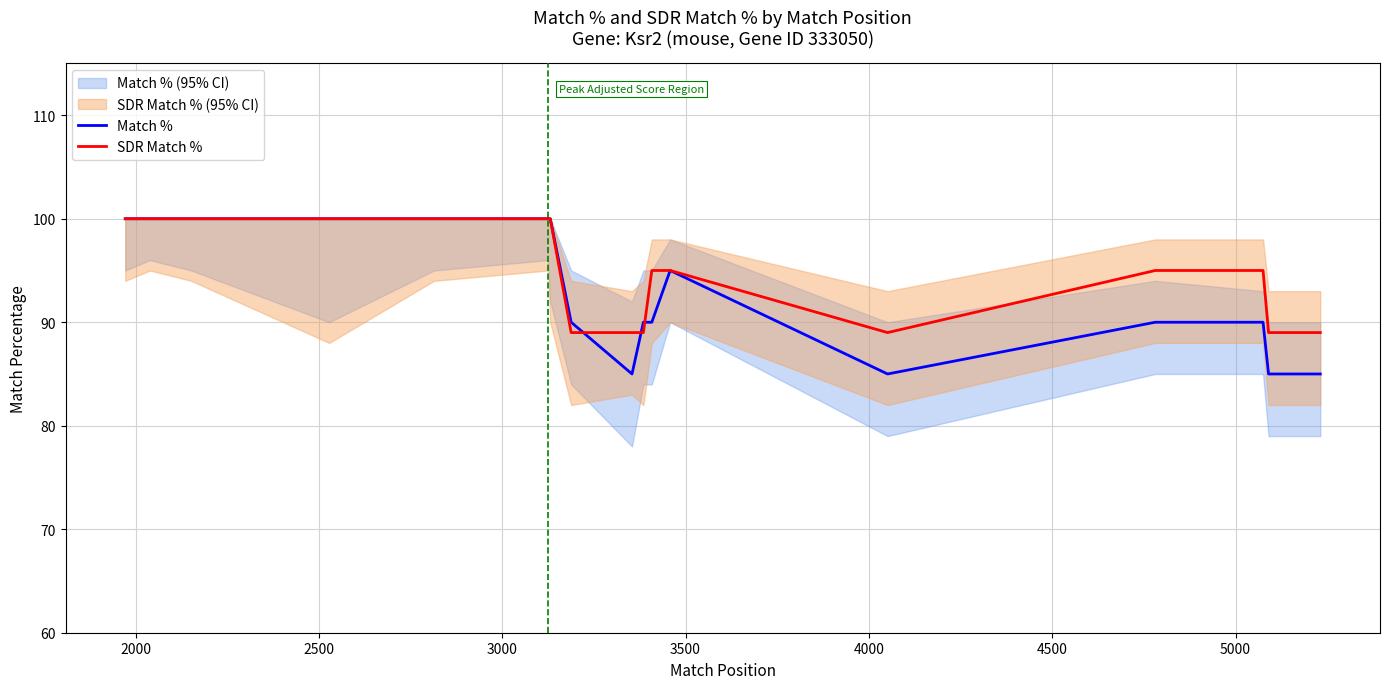

What is the lowest value of the SDR Match % series?

89